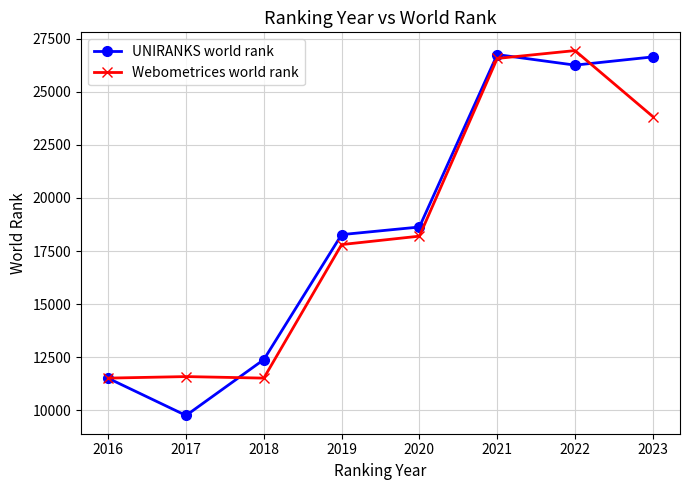

What are all the series names shown in the legend?

UNIRANKS world rank, Webometrices world rank